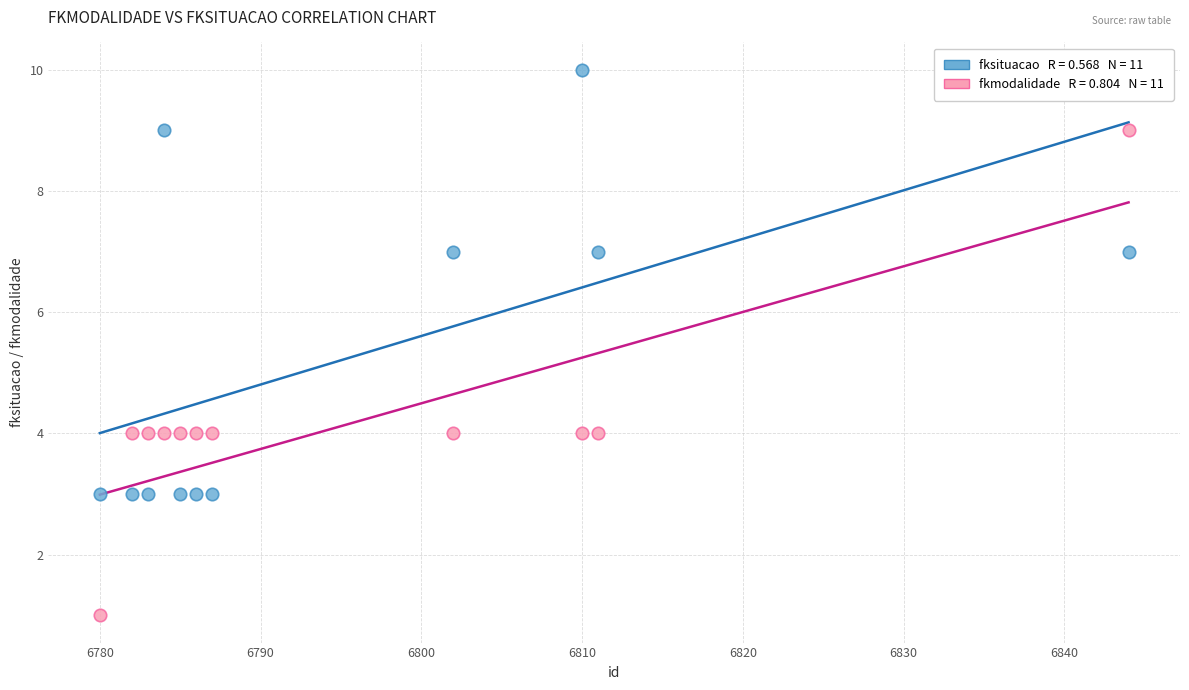

Across all data points, what is the range of Y values (max minus min)?

9